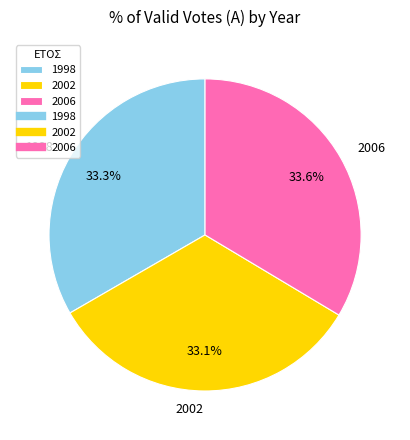

What is the total percentage of 2002 and 2006?

66.7%